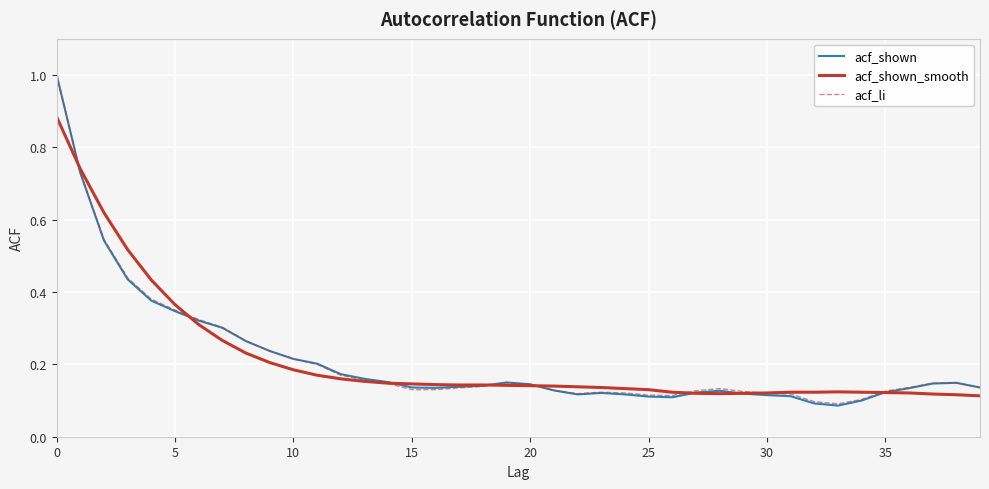

What is the maximum value for acf_shown?

1.0